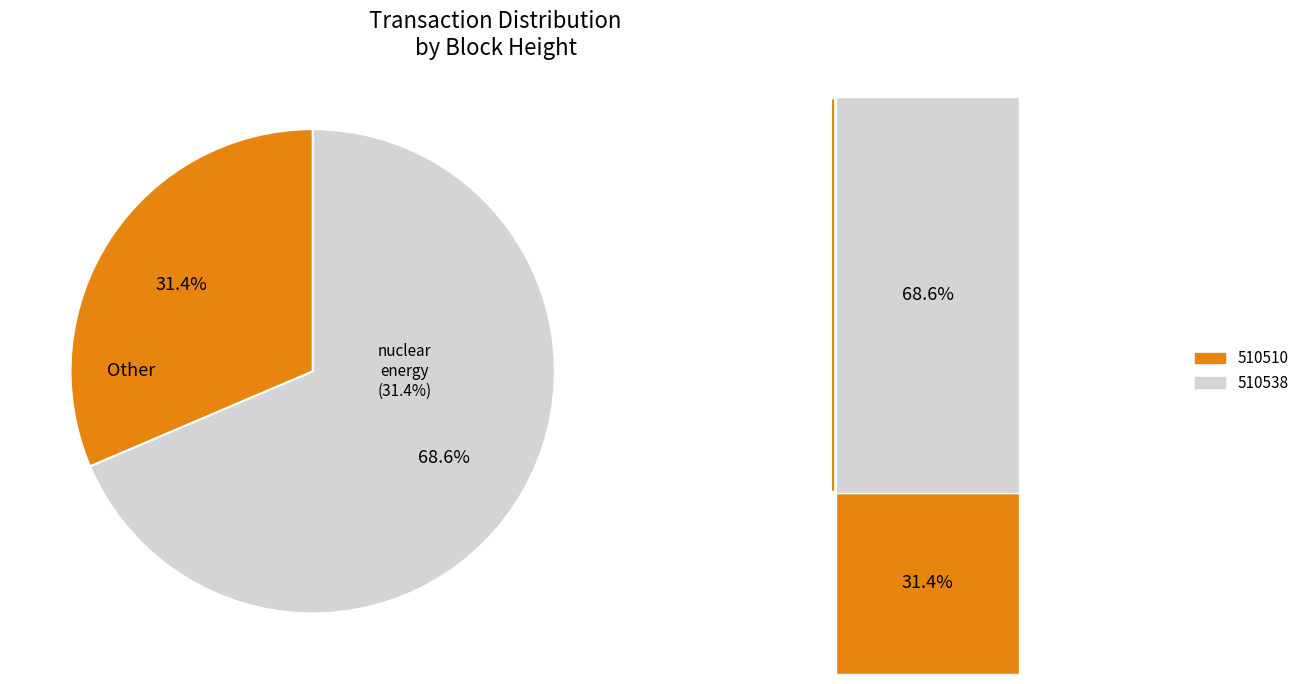

Rank the categories by value from lowest to highest.

510510, 510538